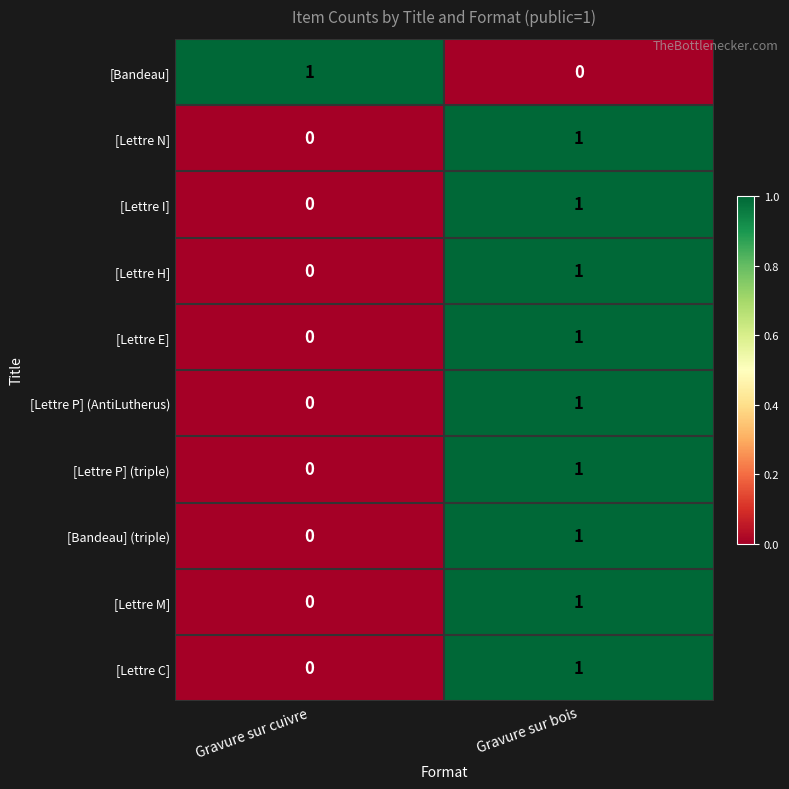

At which label is [Lettre C] closest to 0?

Gravure sur cuivre